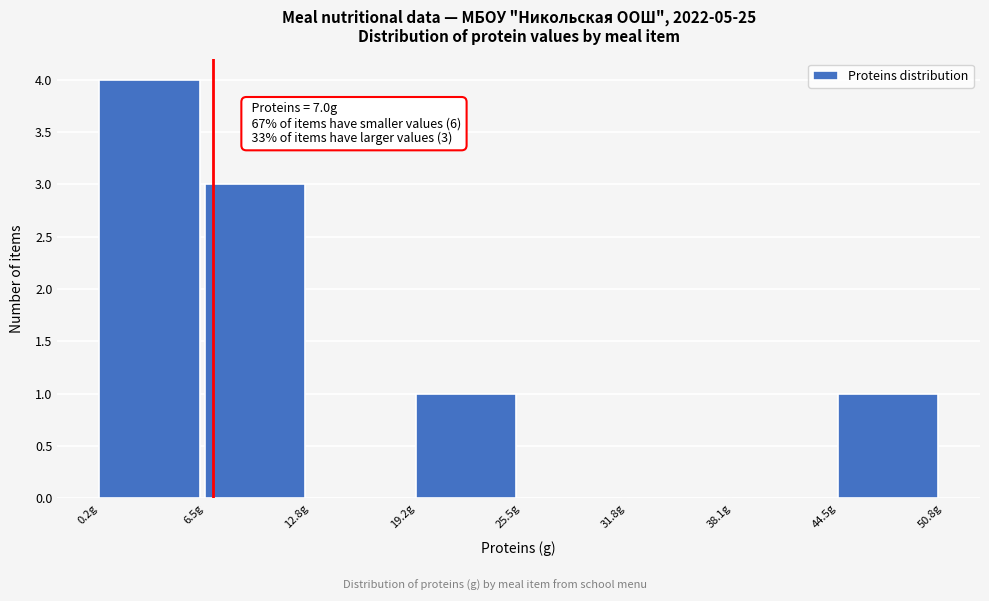

Which range on the x-axis has the tallest bar?

0 to 7